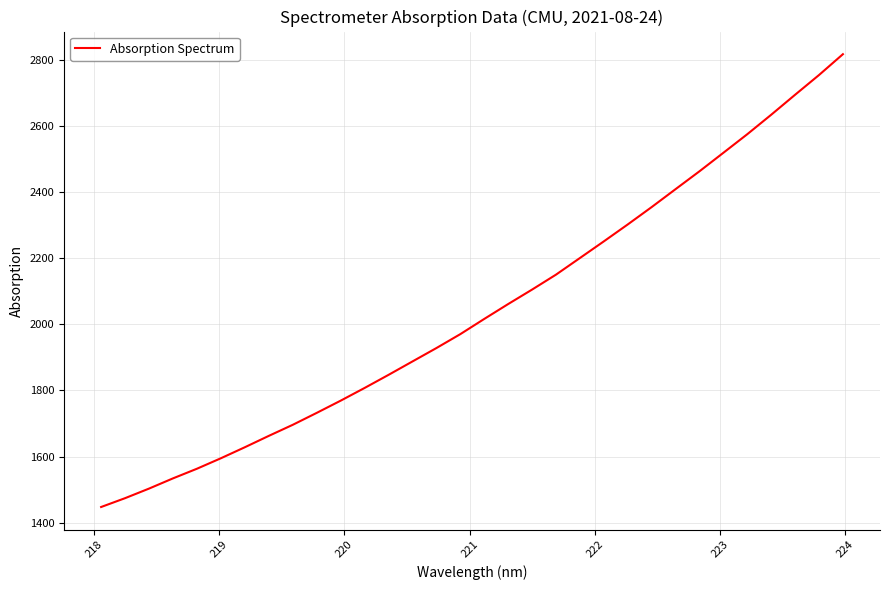

What is the greatest value displayed?

2816.9